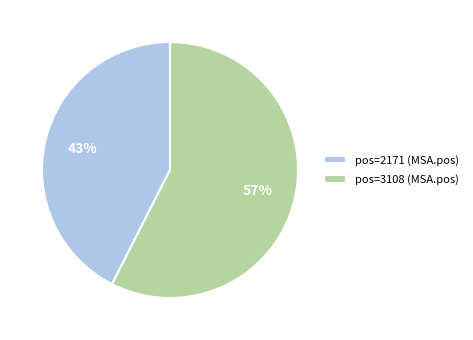

How many segments does this pie chart have?

2